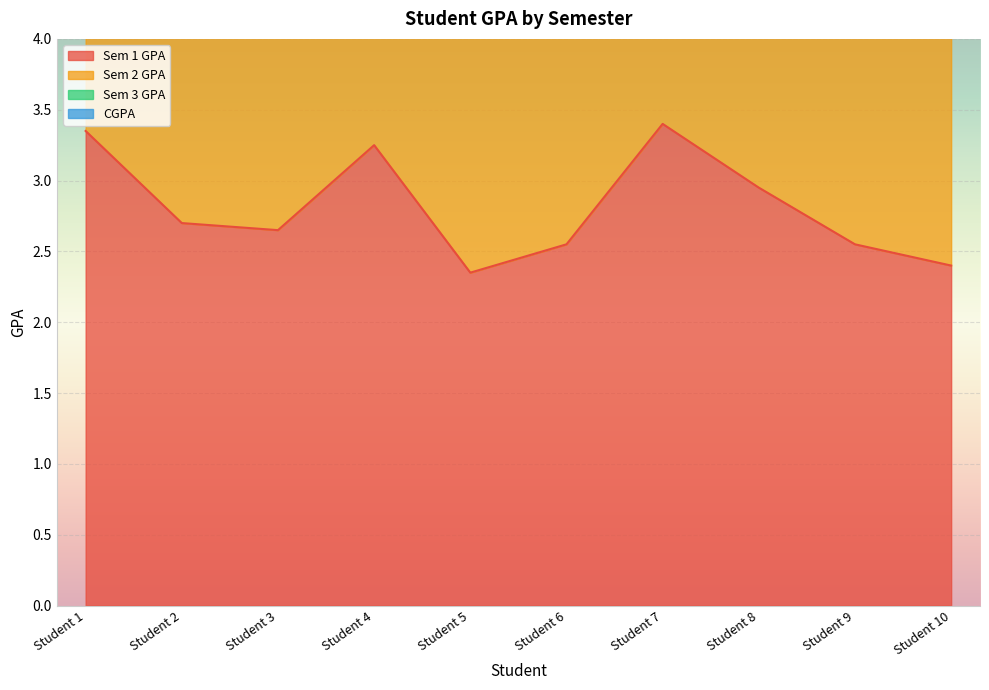

The value of Sem 1 GPA at Student 10 is 2.4. True or false?

True